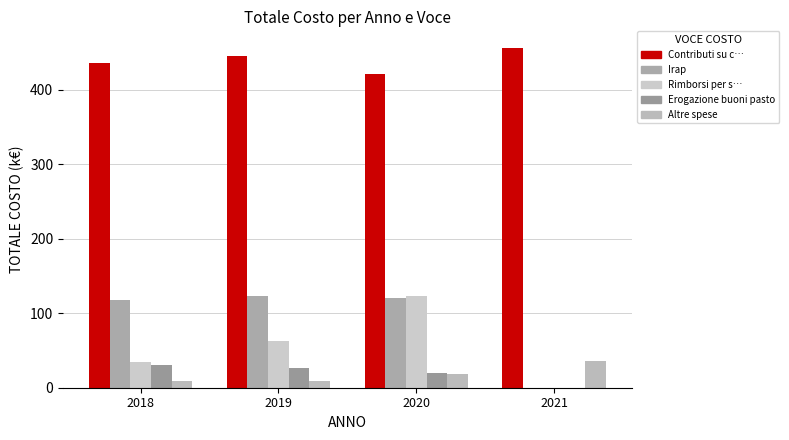

Does the chart contain stacked bars?

No